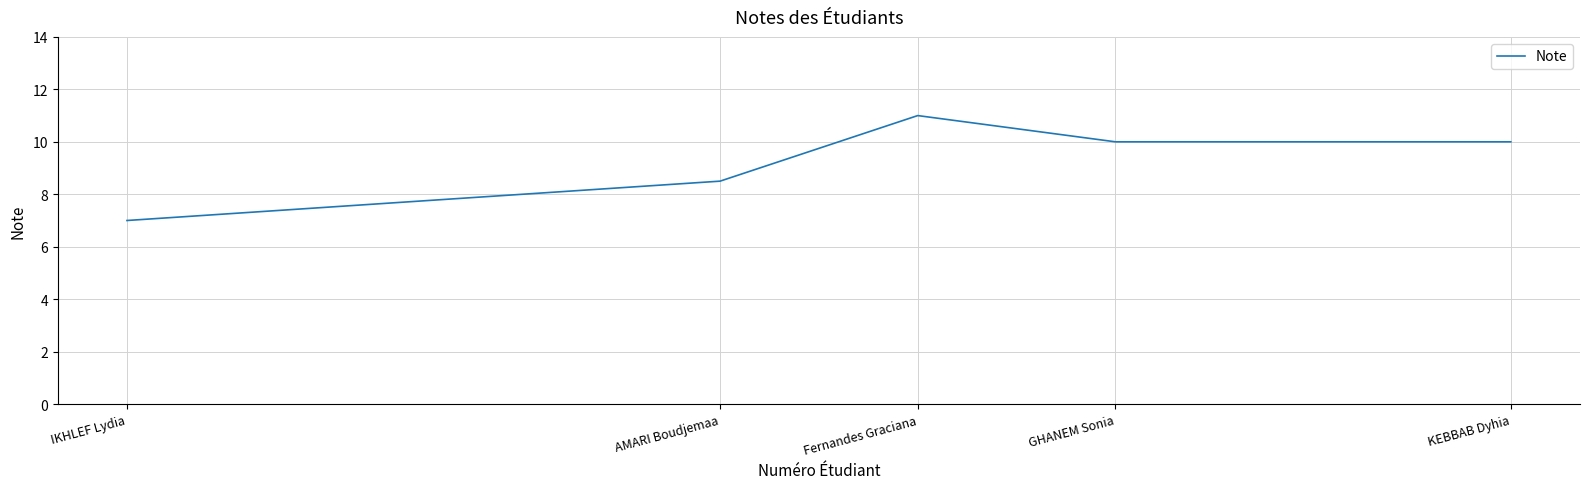

How many series are shown in this chart?

1